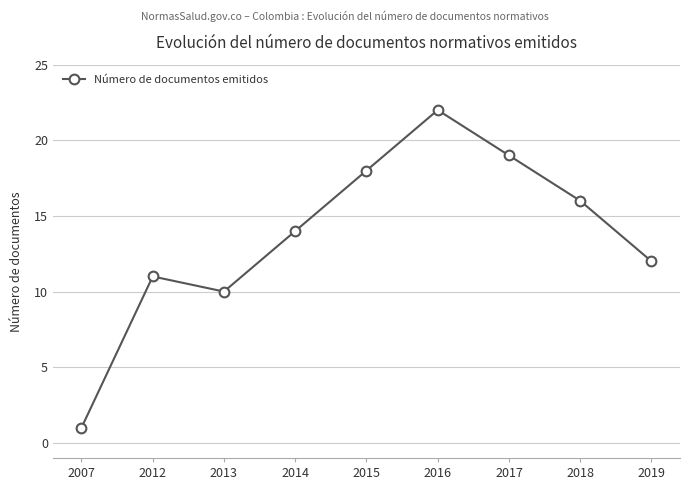

At which category does the data reach its first local peak?

2012